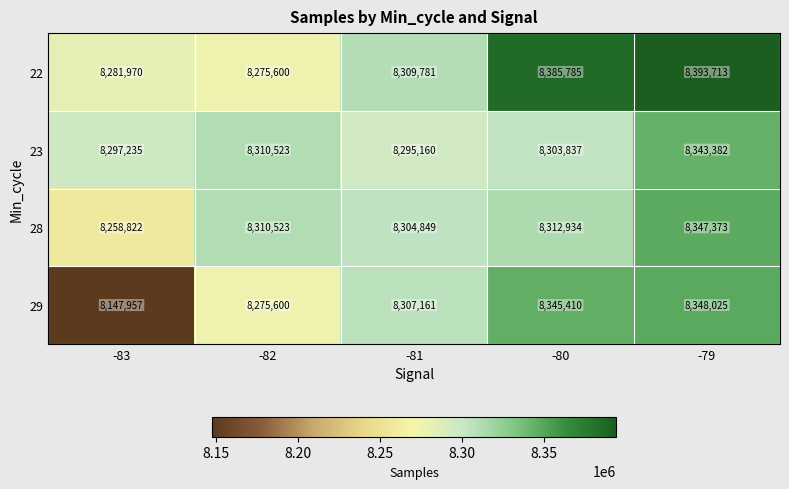

Reading left to right, list all the values displayed in this chart.

22: -83=8281970	-82=8275600	-81=8309781	-80=8385785	-79=8393713
23: -83=8297235	-82=8310523	-81=8295160	-80=8303837	-79=8343382
28: -83=8258822	-82=8310523	-81=8304849	-80=8312934	-79=8347373
29: -83=8147957	-82=8275600	-81=8307161	-80=8345410	-79=8348025